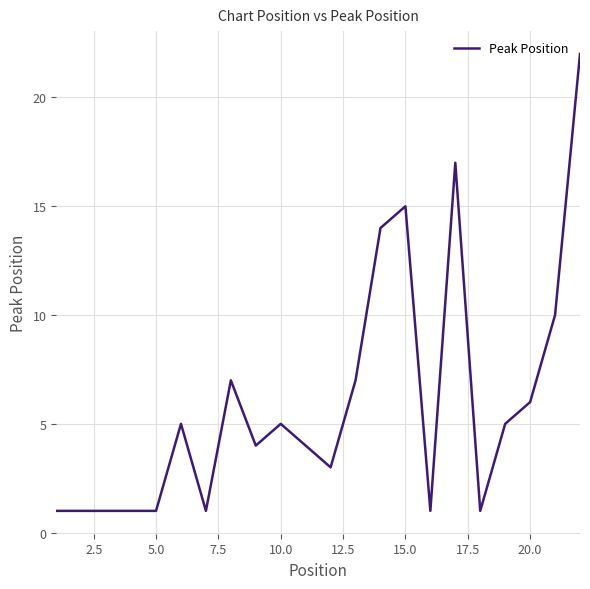

What is the difference between the maximum and minimum values?

21